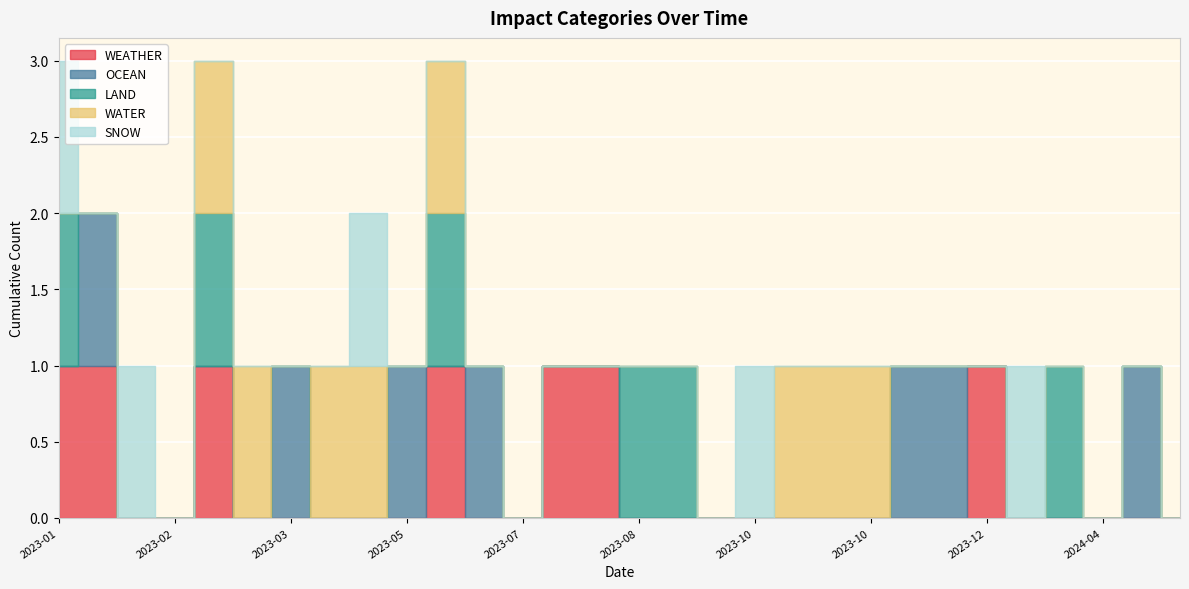

At which category does OCEAN reach its first local valley?

2023-05-14